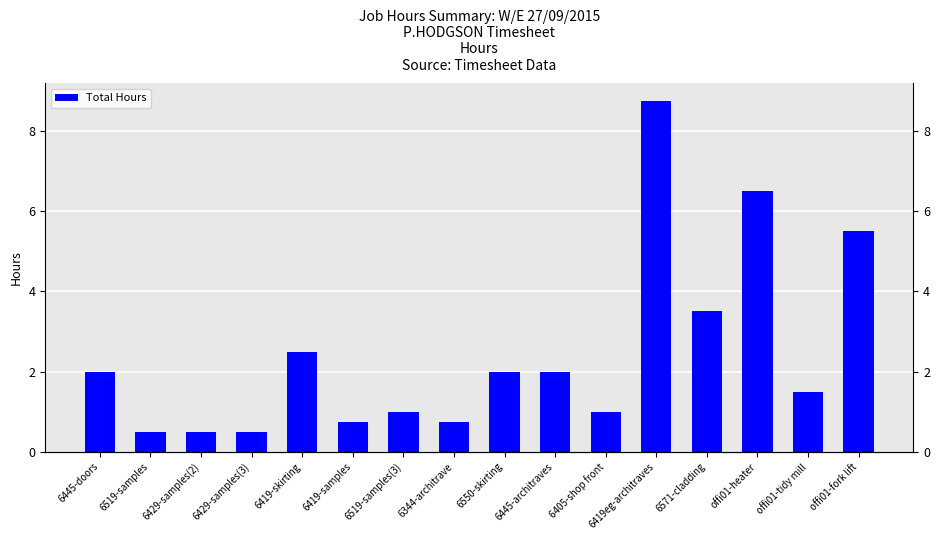

Rank the categories by value from highest to lowest.

6419eg-architraves, offi01-heater, offi01-fork lift, 6571-cladding, 6419-skirting, 6445-doors, 6550-skirting, 6445-architraves, offi01-tidy mill, 6519-samples(3), 6405-shop front, 6419-samples, 6344-architrave, 6519-samples, 6429-samples(2), 6429-samples(3)